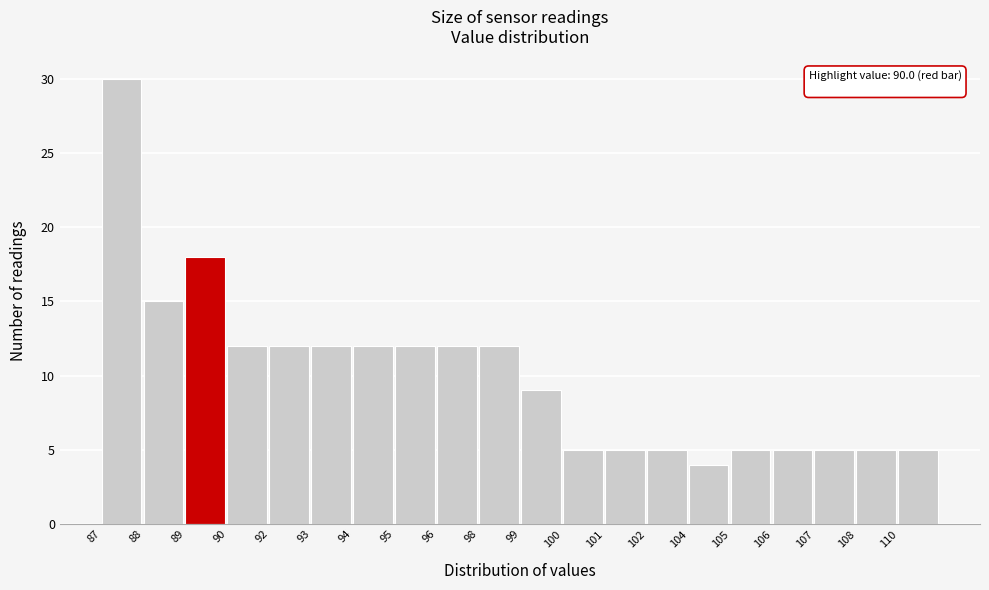

Reading left to right, transcribe all the data shown in this chart.

30	15	18	12	12	12	12	12	12	12	9	5	5	5	4	5	5	5	5	5